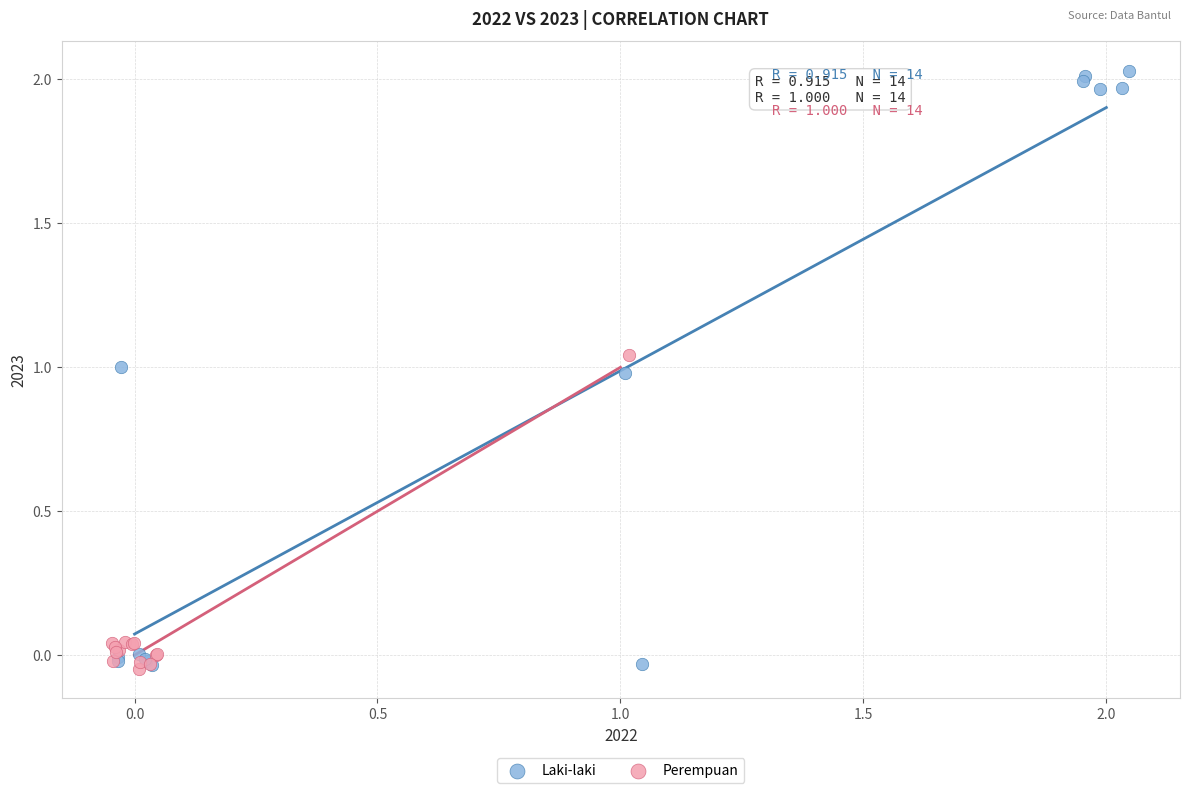

What are all the series names shown in the legend?

Laki-laki, Perempuan